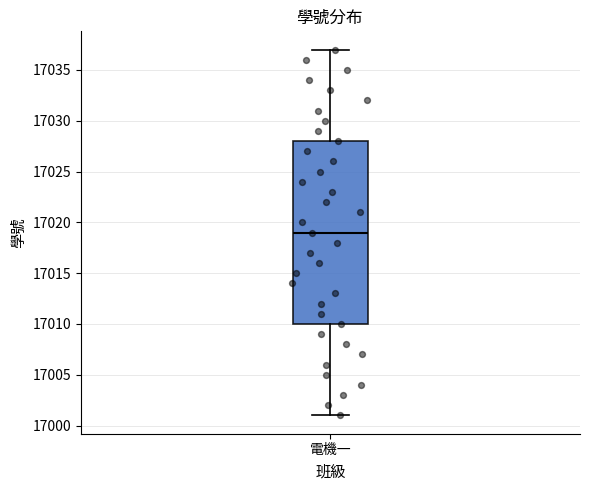

Where does the lower whisker of the box for 電機一 end on the y-axis? The values are not printed on the chart, so give them approximately, as read against the axis.

17001